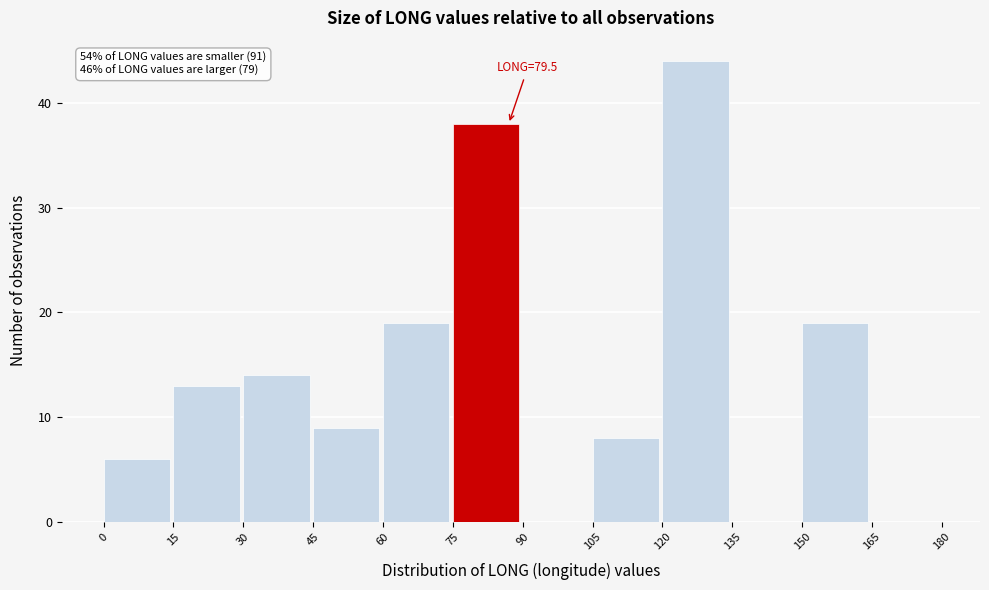

Over which range of the x-axis is the bar tallest?

120 to 135